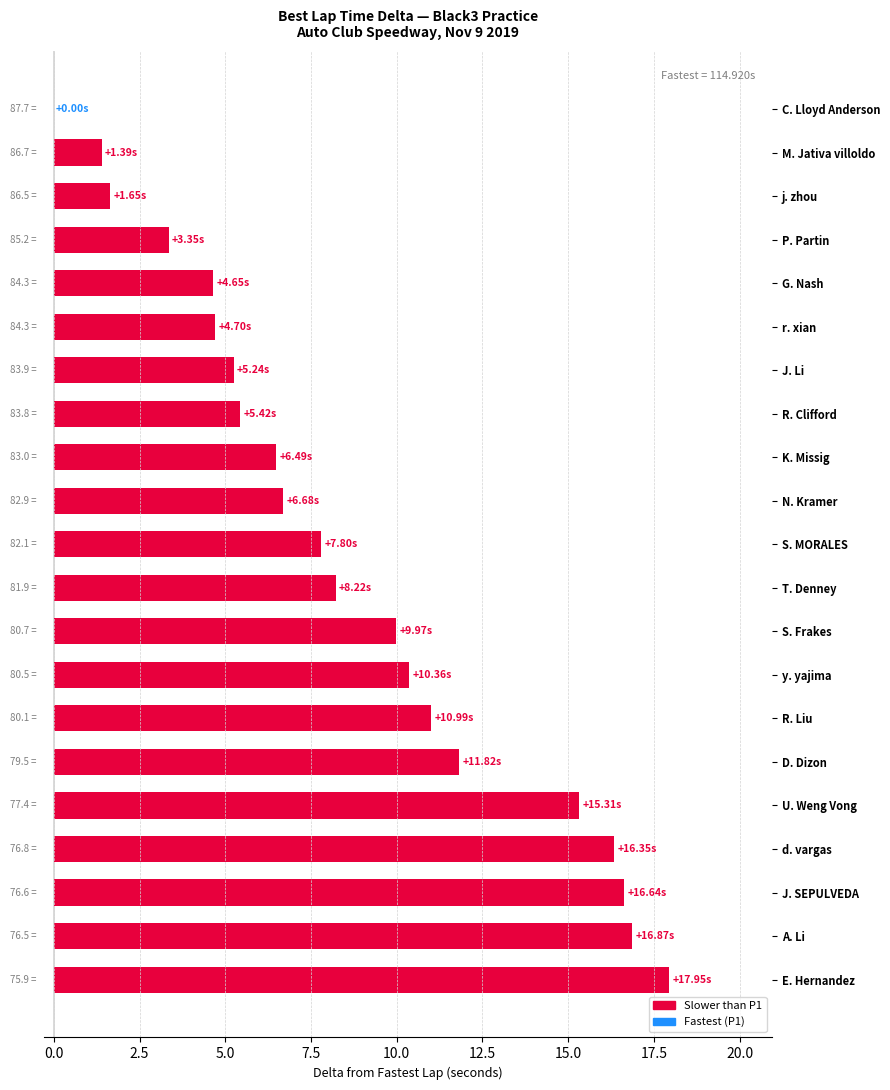

What is the change in value from r. xian to E. Hernandez?

+13.2